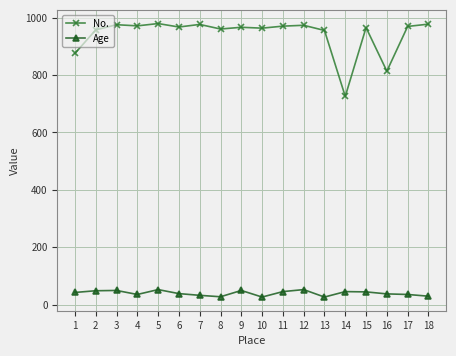

Rank the series by their average value, from lowest to highest.

Age, No.